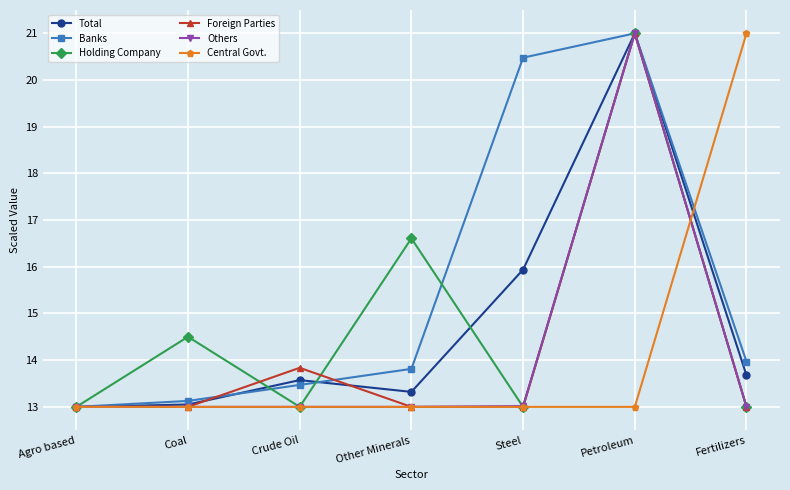

Does the chart display data point markers on the line(s)?

Yes